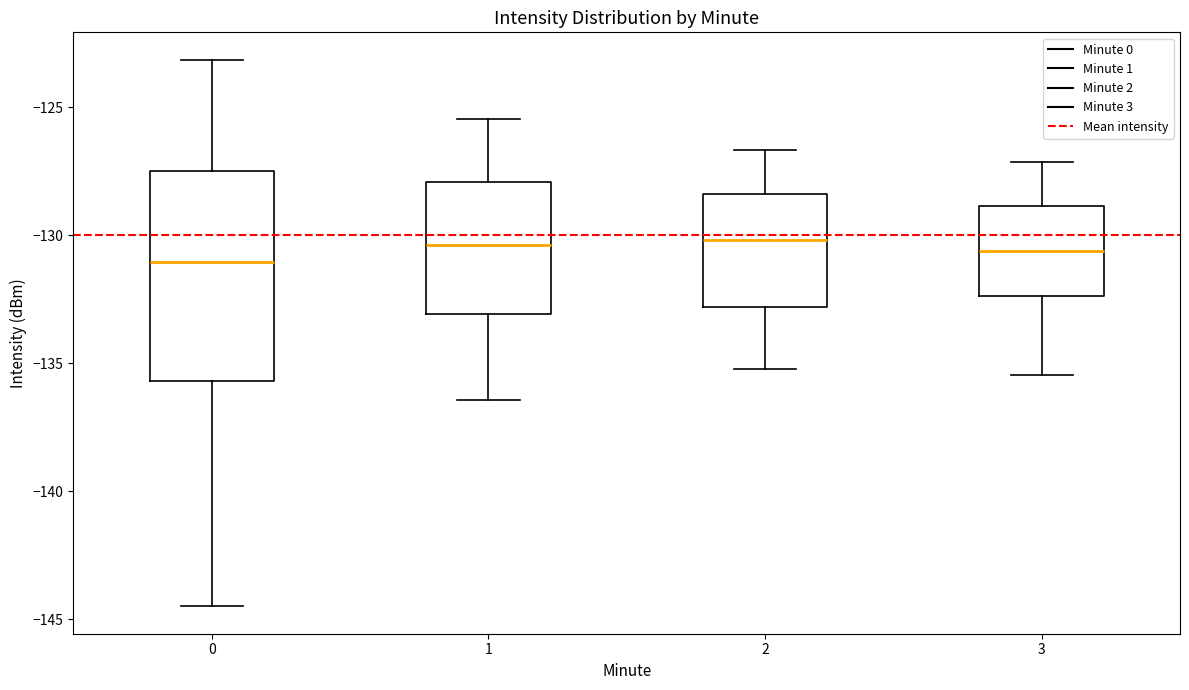

Reading left to right, transcribe this box plot: for each box, give where its median line is, the range the box spans, and where its two whiskers end, as read against the y-axis. The values are not printed on the chart, so give them approximately, as read against the axis.

0: median -131.0, box -135.5 to -127.5, whiskers -144.5 to -123.0
1: median -130.5, box -133.0 to -128.0, whiskers -136.5 to -125.5
2: median -130.0, box -133.0 to -128.5, whiskers -135.0 to -126.5
3: median -130.5, box -132.5 to -129.0, whiskers -135.5 to -127.0